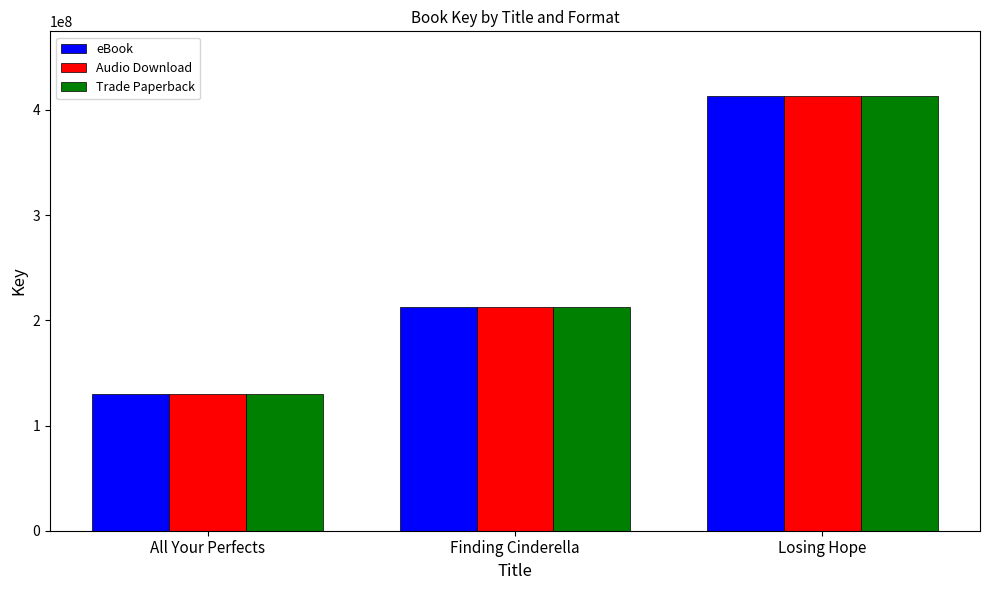

How many Audio Download values are between 130056780 and 412760691?

3